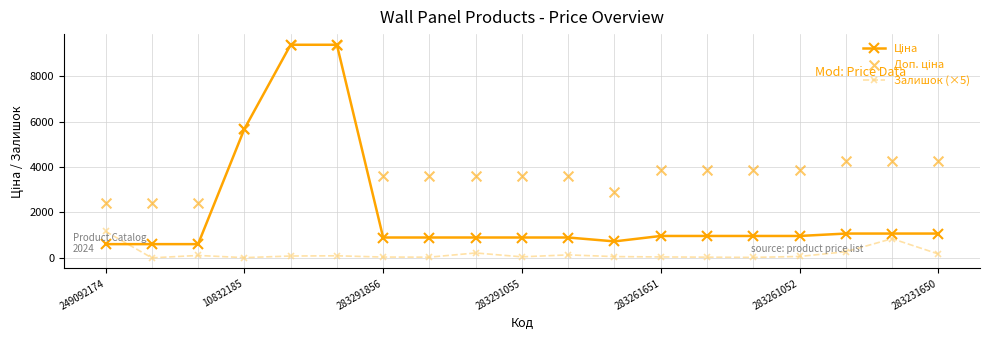

Which series contains the highest Y value?

Ціна